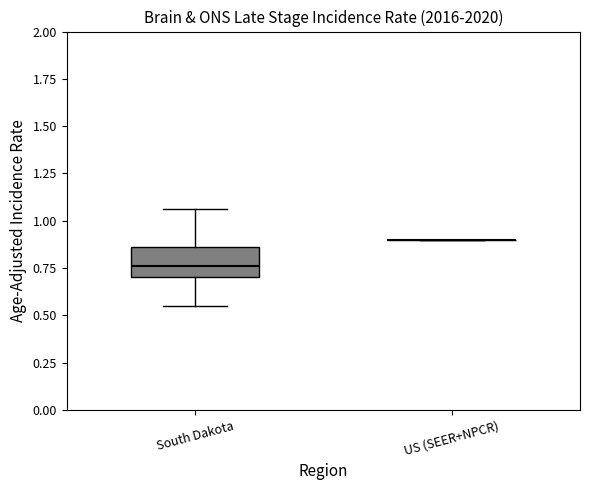

Where does the upper whisker of the box for South Dakota end on the y-axis? The values are not printed on the chart, so give them approximately, as read against the axis.

1.05